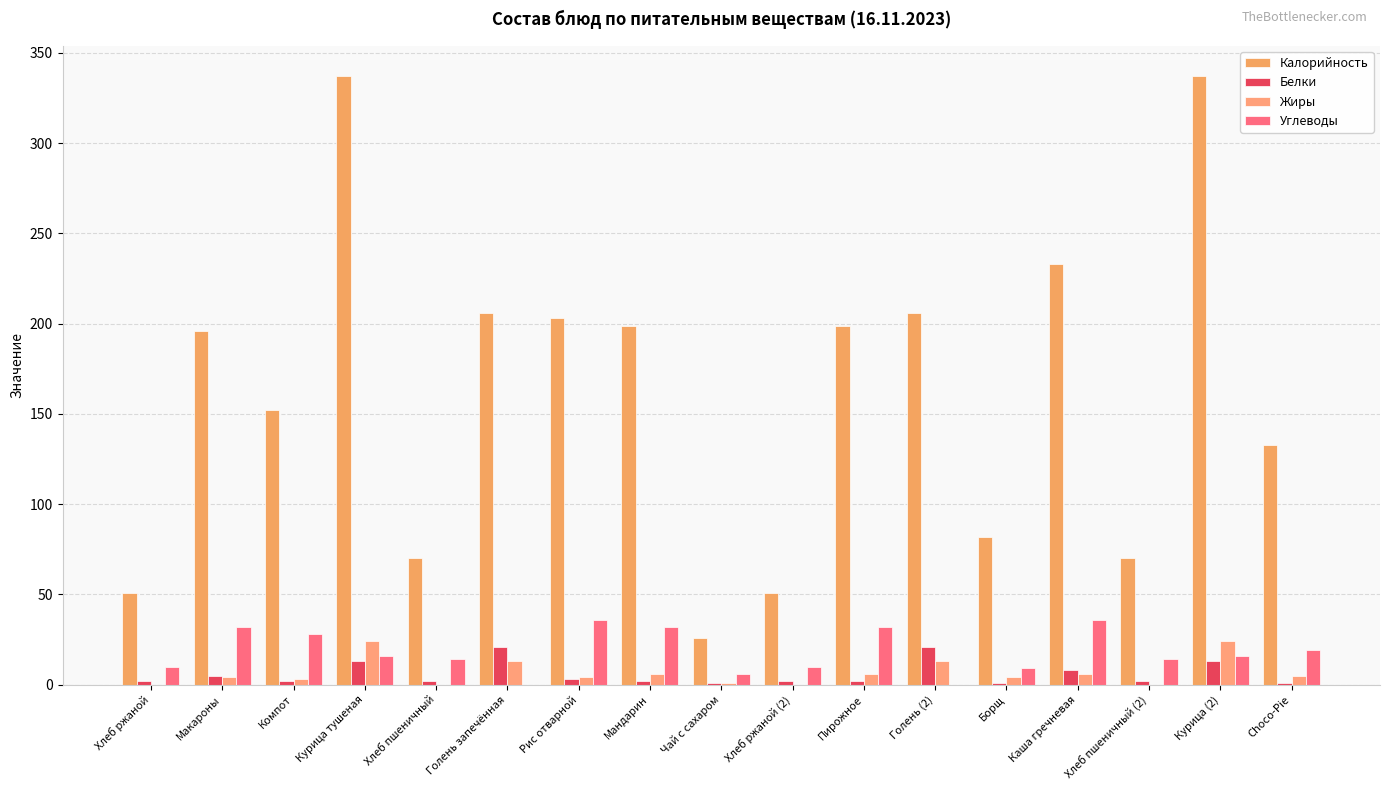

What are all the series names shown in the legend?

Калорийность, Белки, Жиры, Углеводы